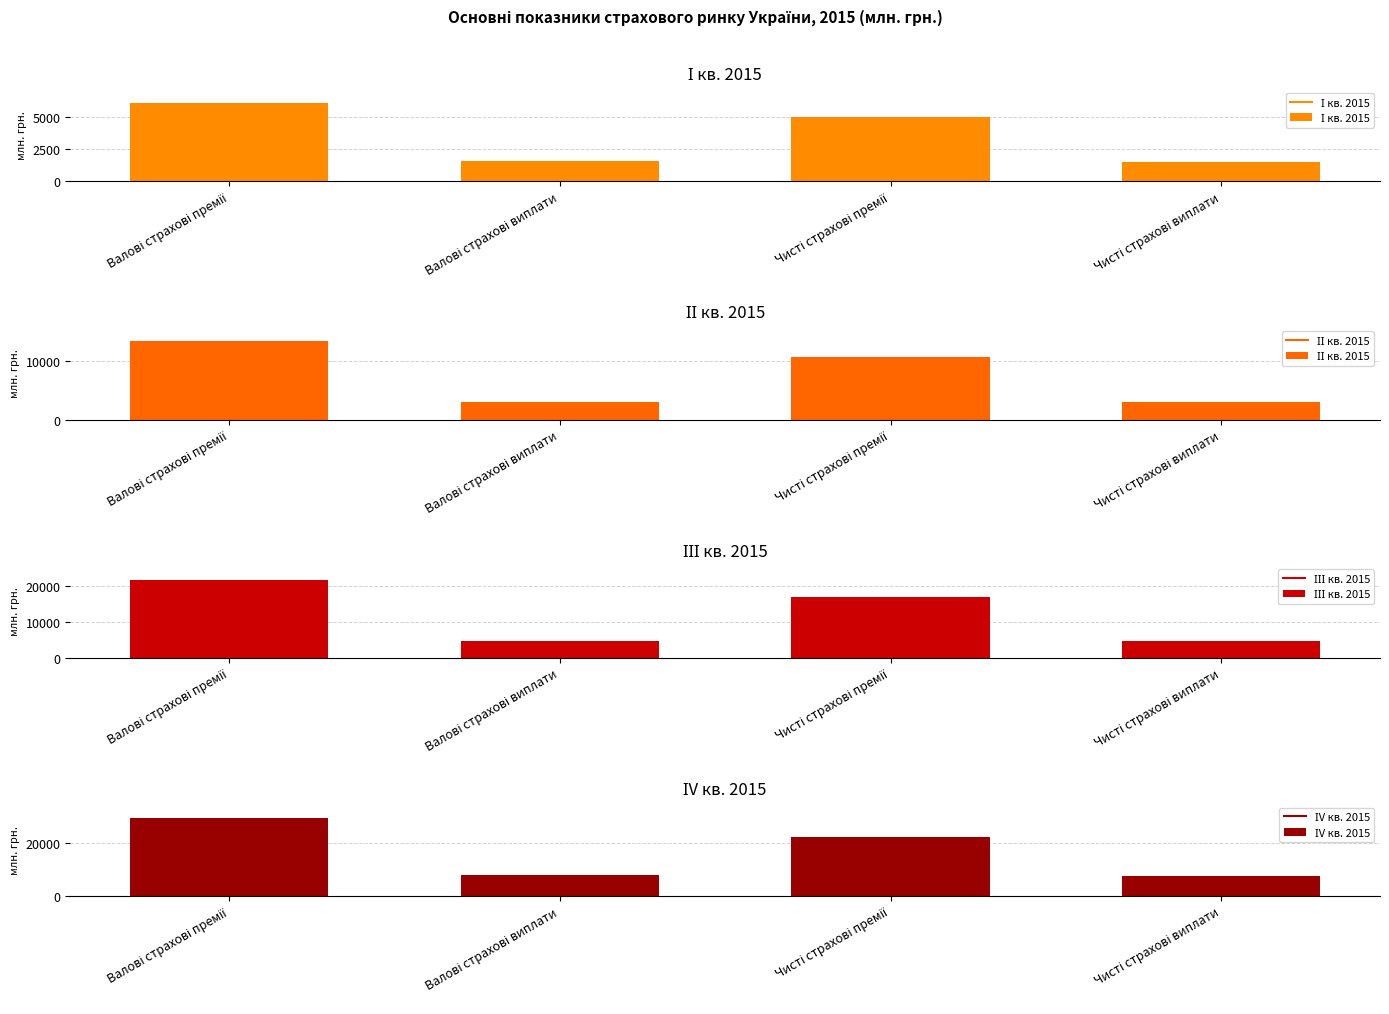

At which label does ІІІ кв. 2015 reach its peak?

Валові страхові премії